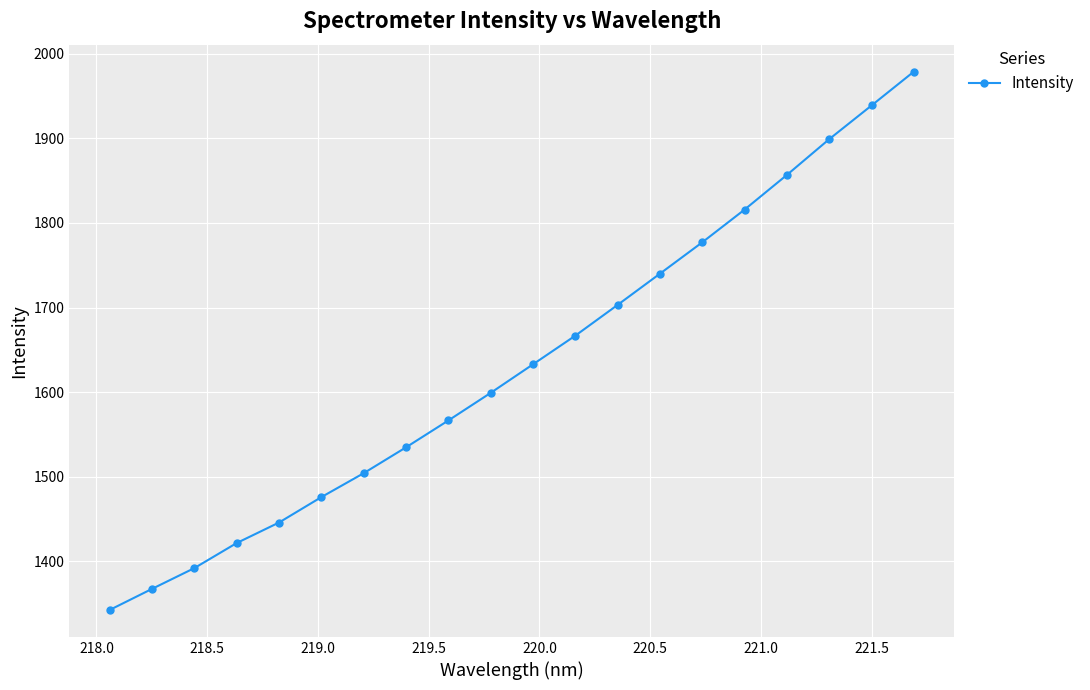

Does the chart have visible grid lines?

Yes